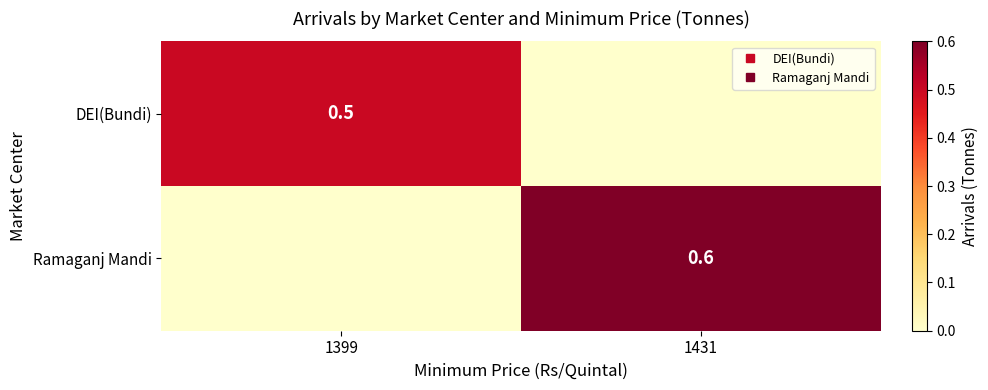

At how many categories does at least one series exceed 0?

2